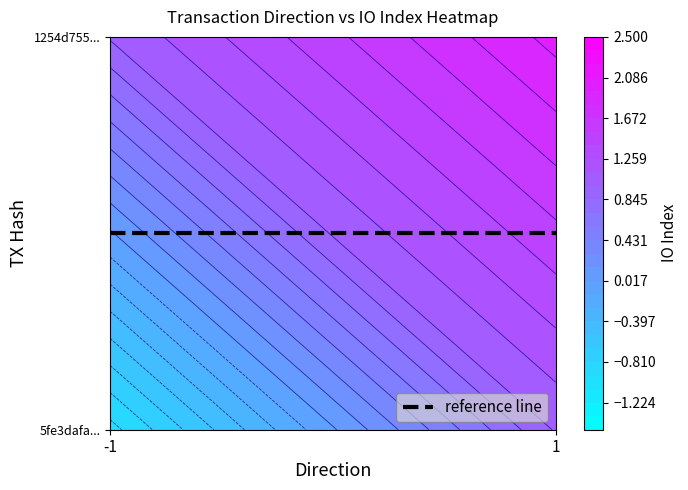

List the series in order of their overall mean, lowest first.

5fe3dafadae9529d9c683d31566fd447e1489db, 1254d75550ca674d2a73fde17a950b3c0b851dc